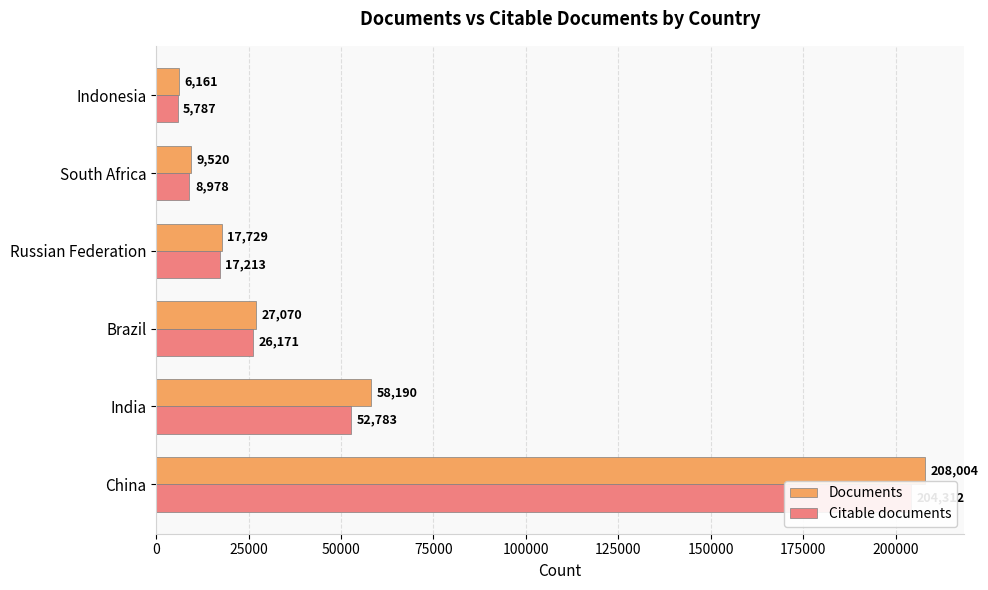

What is the maximum value for Citable documents?

204312